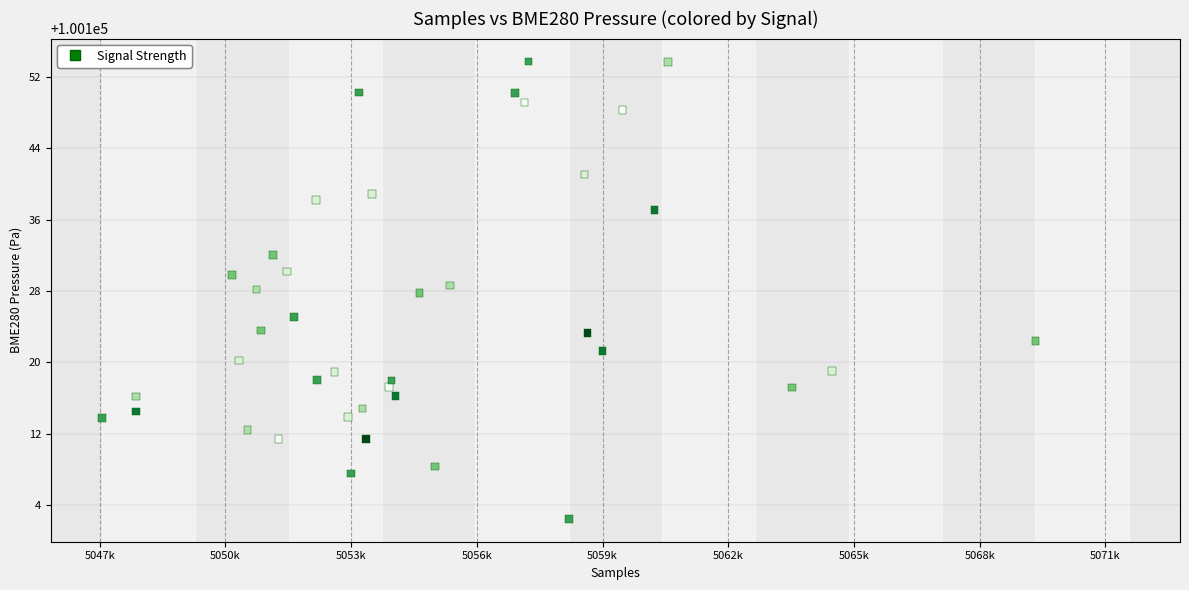

What is the range of Y values (max minus min)?

51.3